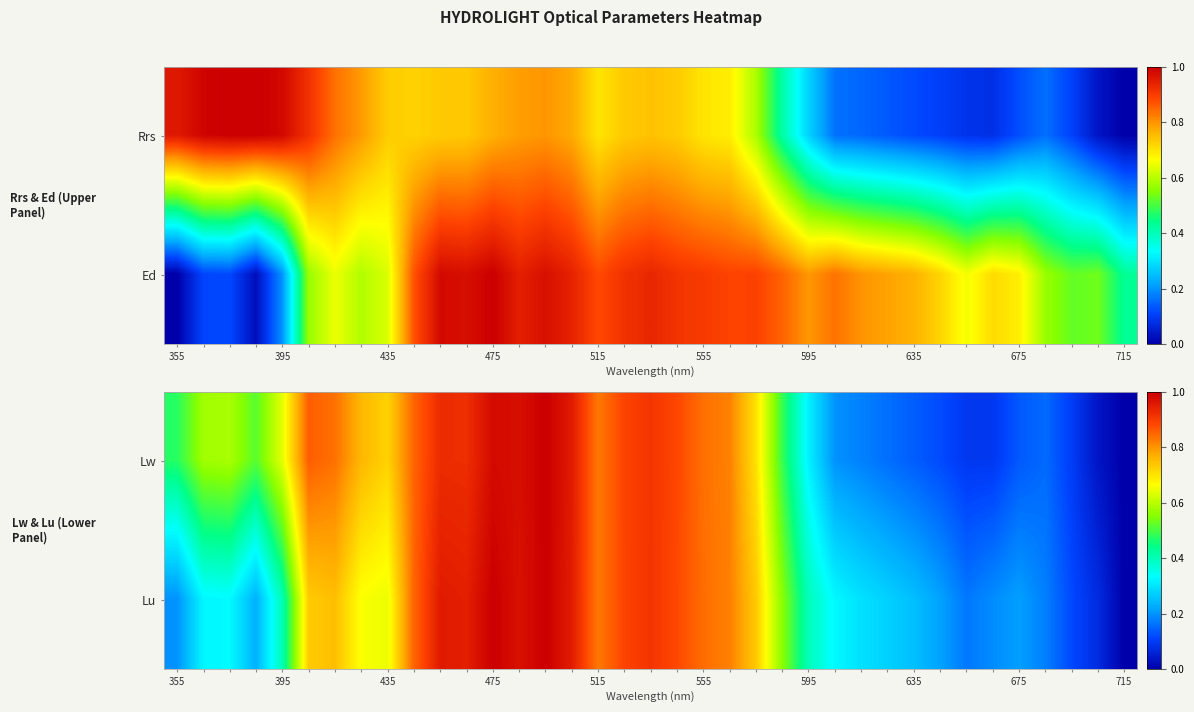

What is the average value of the Lw series?

0.6